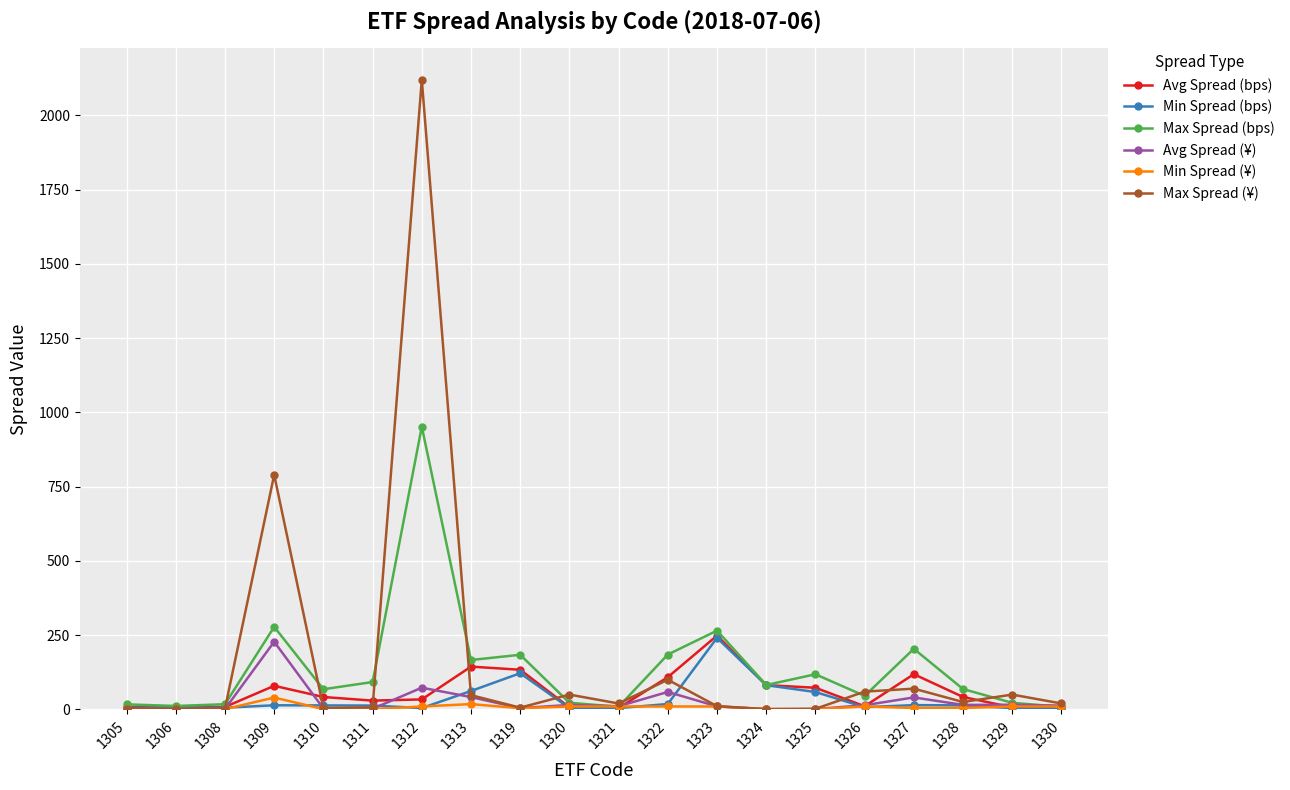

Which series has the largest range (max minus min)?

Max Spread (¥)